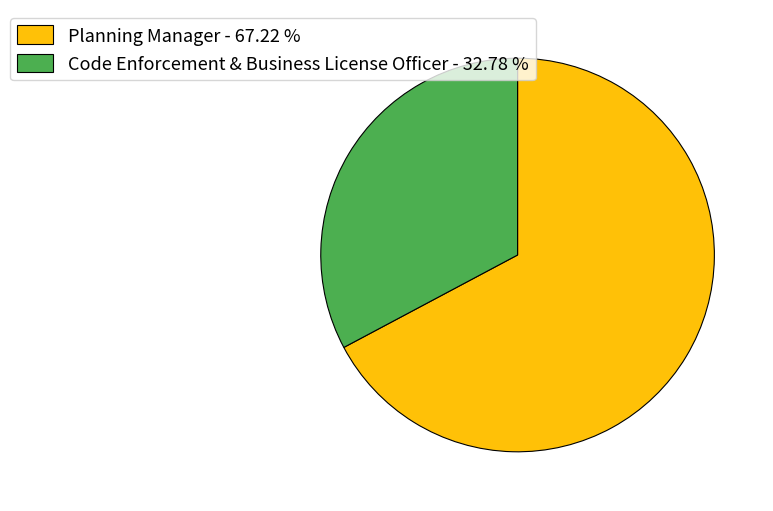

Do Code Enforcement & Business License Officer - 32.78 % and Planning Manager - 67.22 % together represent more than half of the pie?

Yes